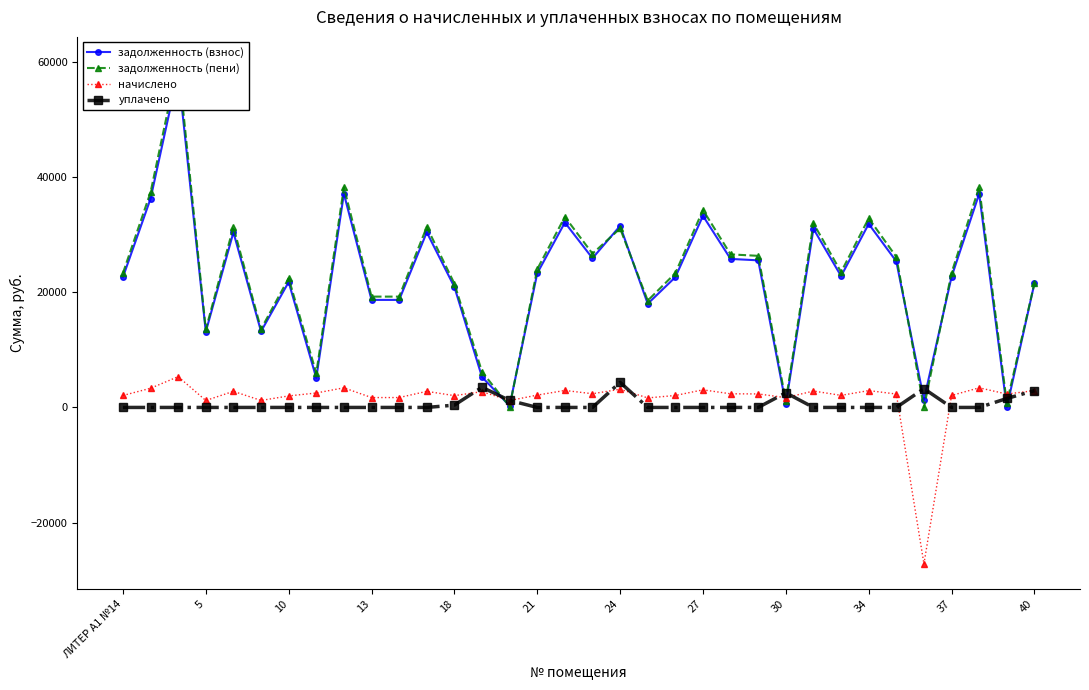

What is the highest value of the уплачено series?

4350.9